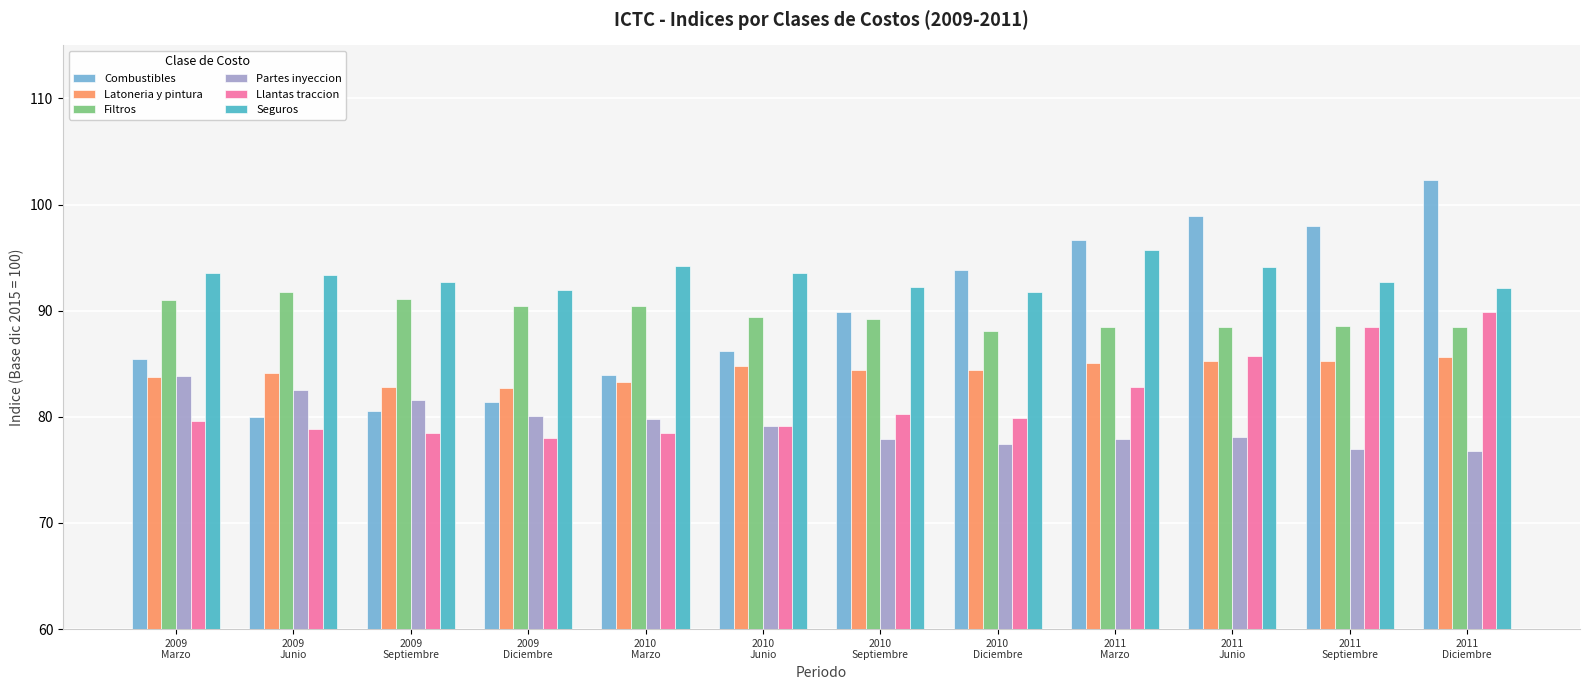

Which series has the largest range (max minus min)?

Combustibles